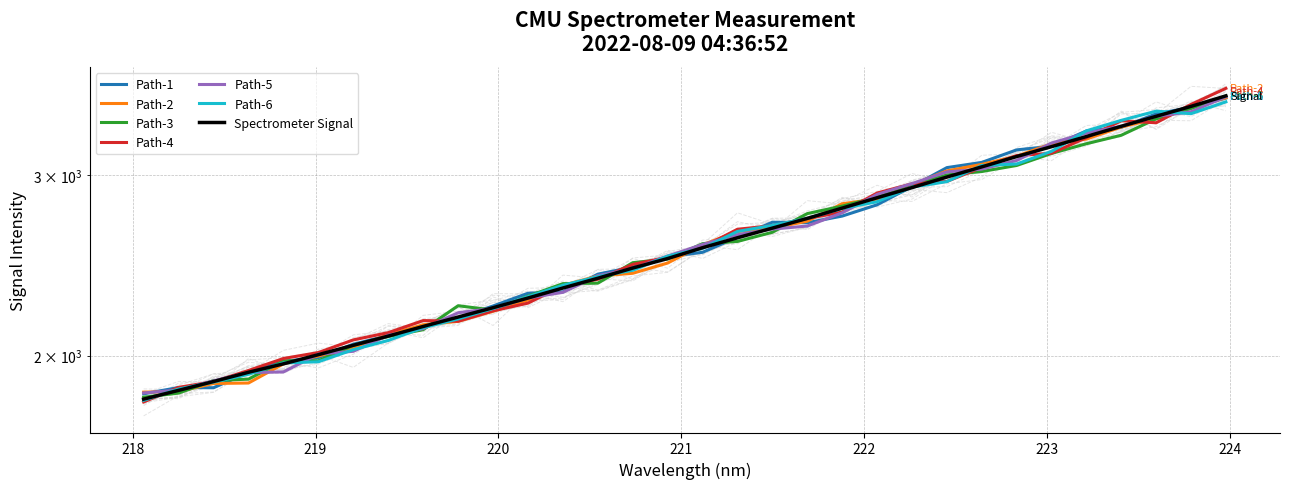

True or false: the data shows 2918.9 at 222.263.

True